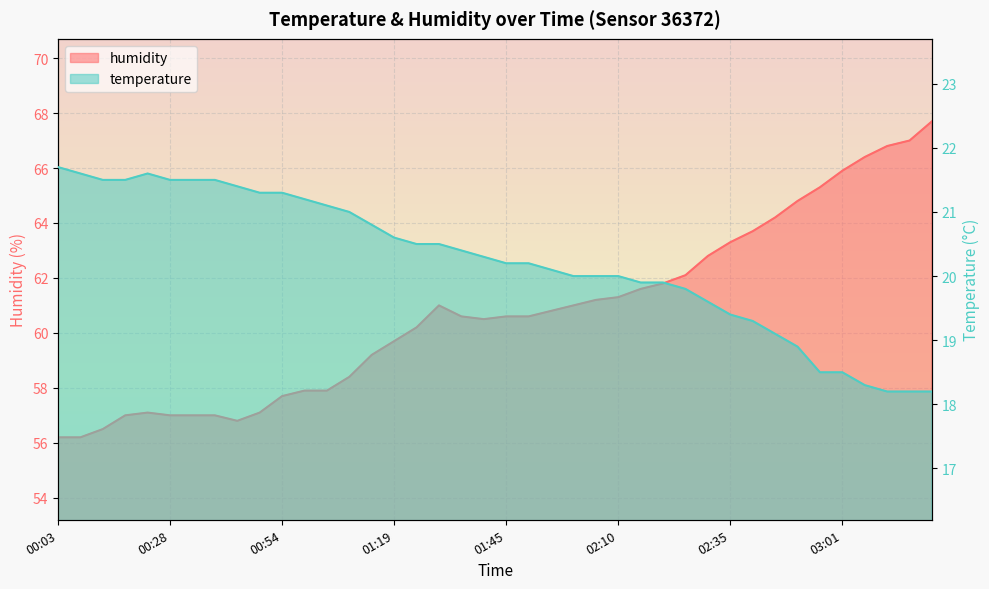

What is the value of the humidity point at the 23rd from the left?

60.8